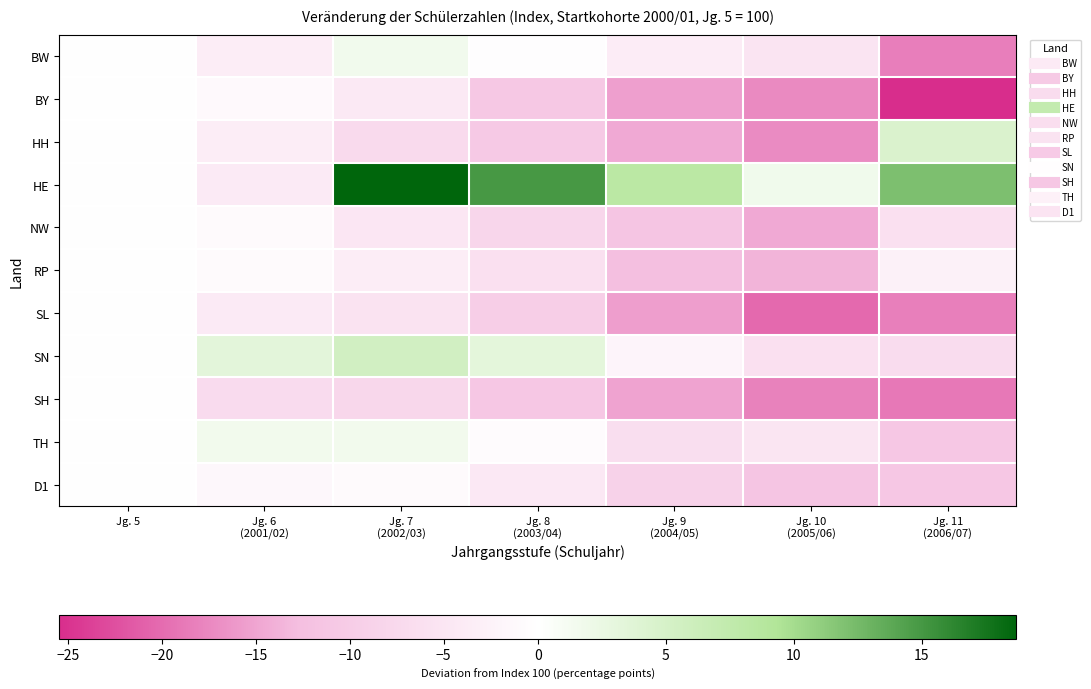

Which category has the highest value across all series?

Jg. 7
(2002/03)